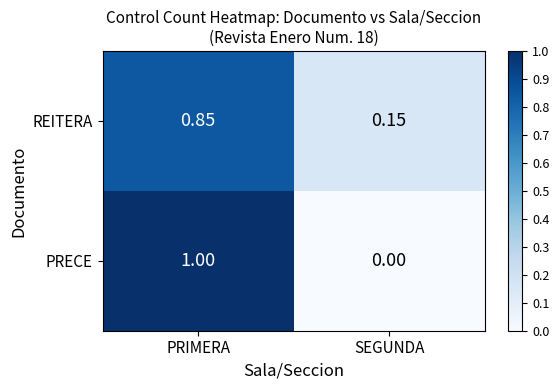

Which label corresponds to the smallest value in the chart?

SEGUNDA